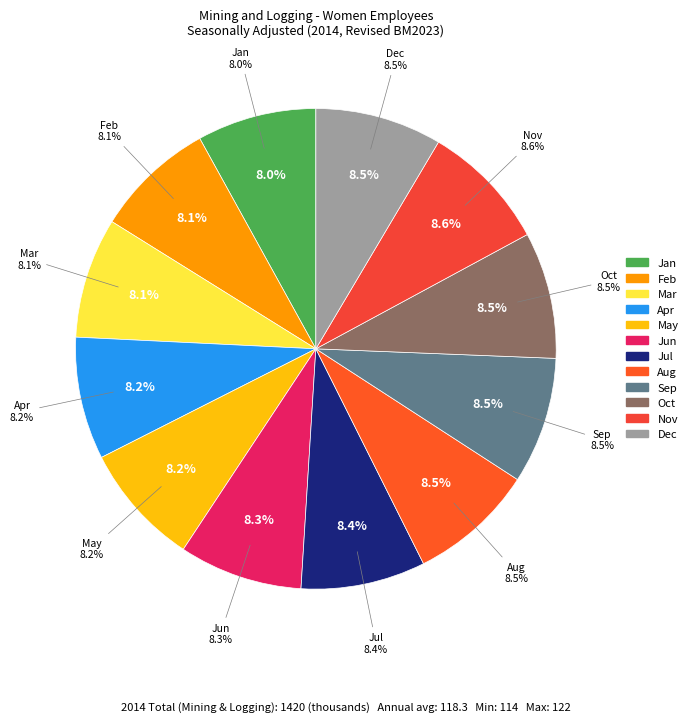

What is the change in value from Feb to Oct?

+6